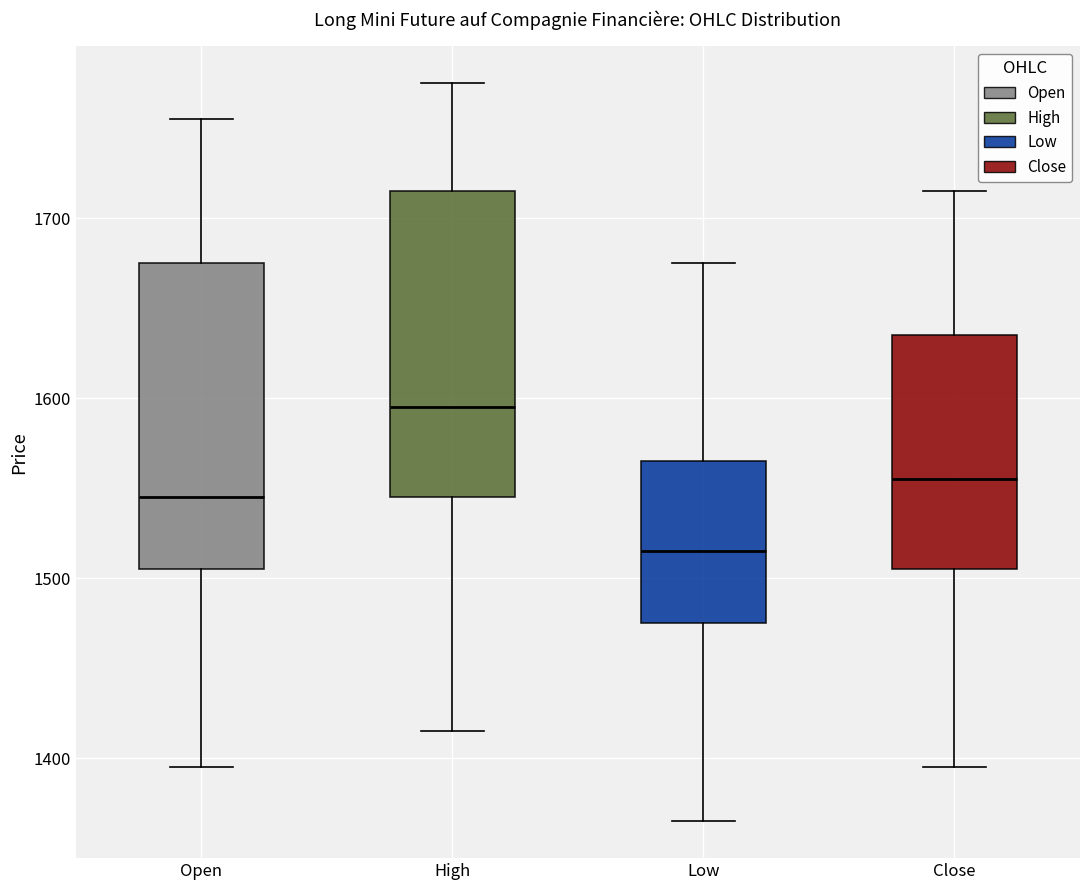

Reading left to right, read every box against the y-axis: the position of its median line, the range the box covers, and the ends of its whiskers. The values are not printed on the chart, so give them approximately, as read against the axis.

Open: median 1550, box 1510 to 1680, whiskers 1400 to 1760
High: median 1600, box 1550 to 1720, whiskers 1420 to 1780
Low: median 1520, box 1480 to 1570, whiskers 1370 to 1680
Close: median 1560, box 1510 to 1640, whiskers 1400 to 1720